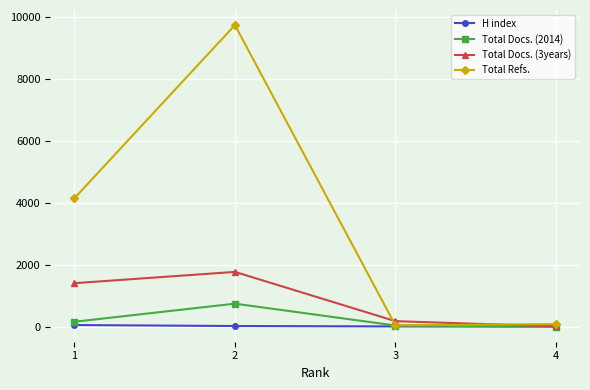

What is the maximum value for Total Refs.?

9746